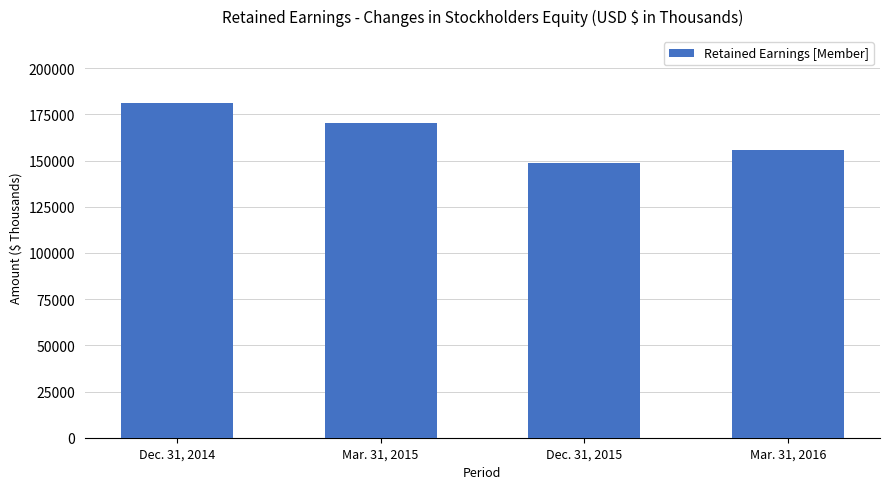

What is the greatest value displayed?

181152